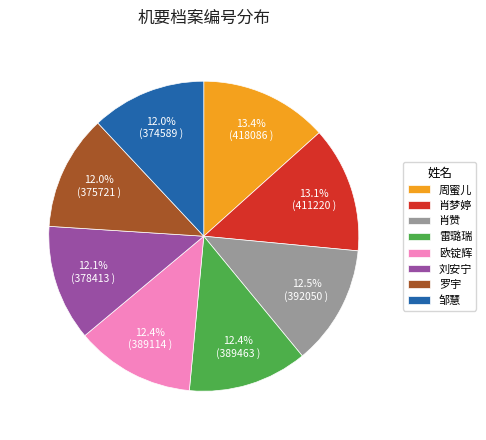

Which has a higher value, 肖赞 or 罗宇?

肖赞